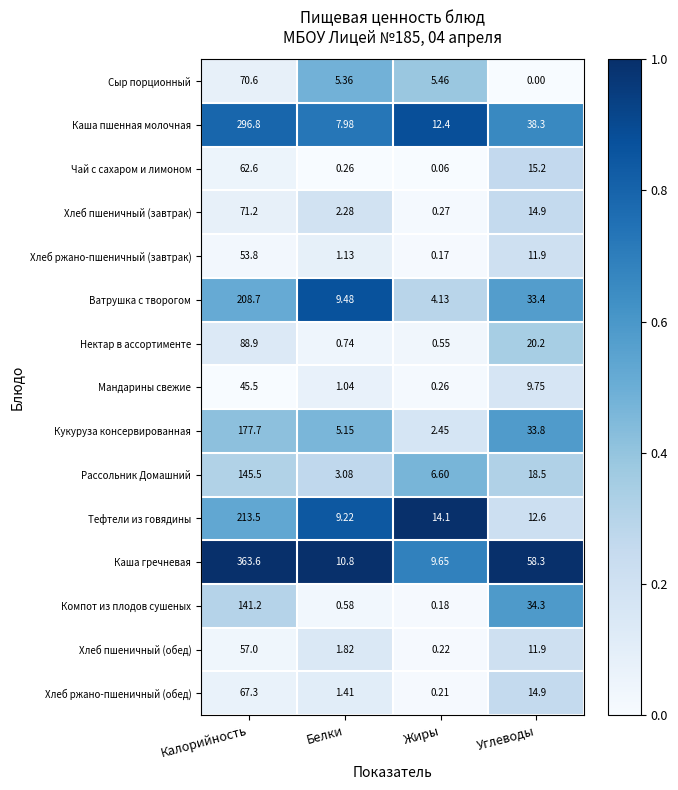

How many distinct data groups are displayed?

15